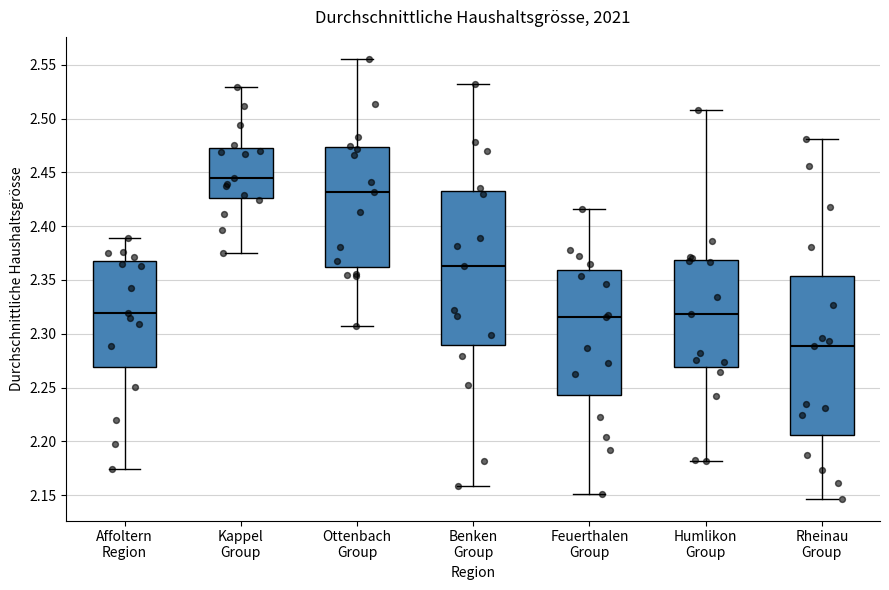

Which box's median line is the highest?

Kappel Group